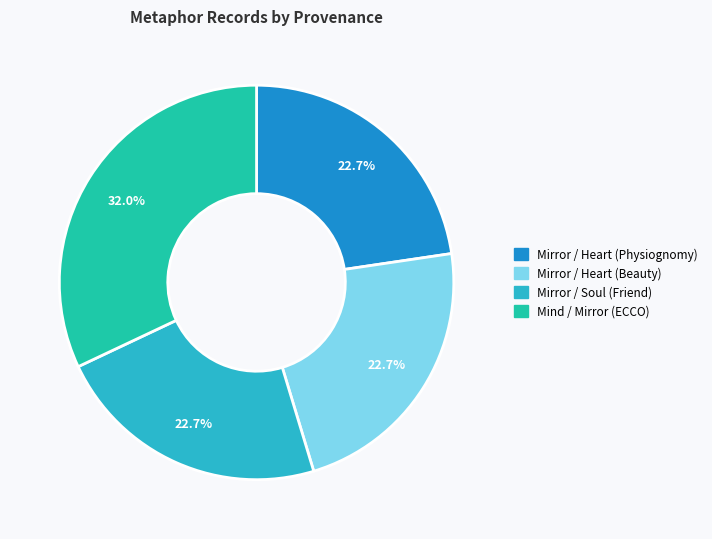

Is there a majority slice in this chart?

No